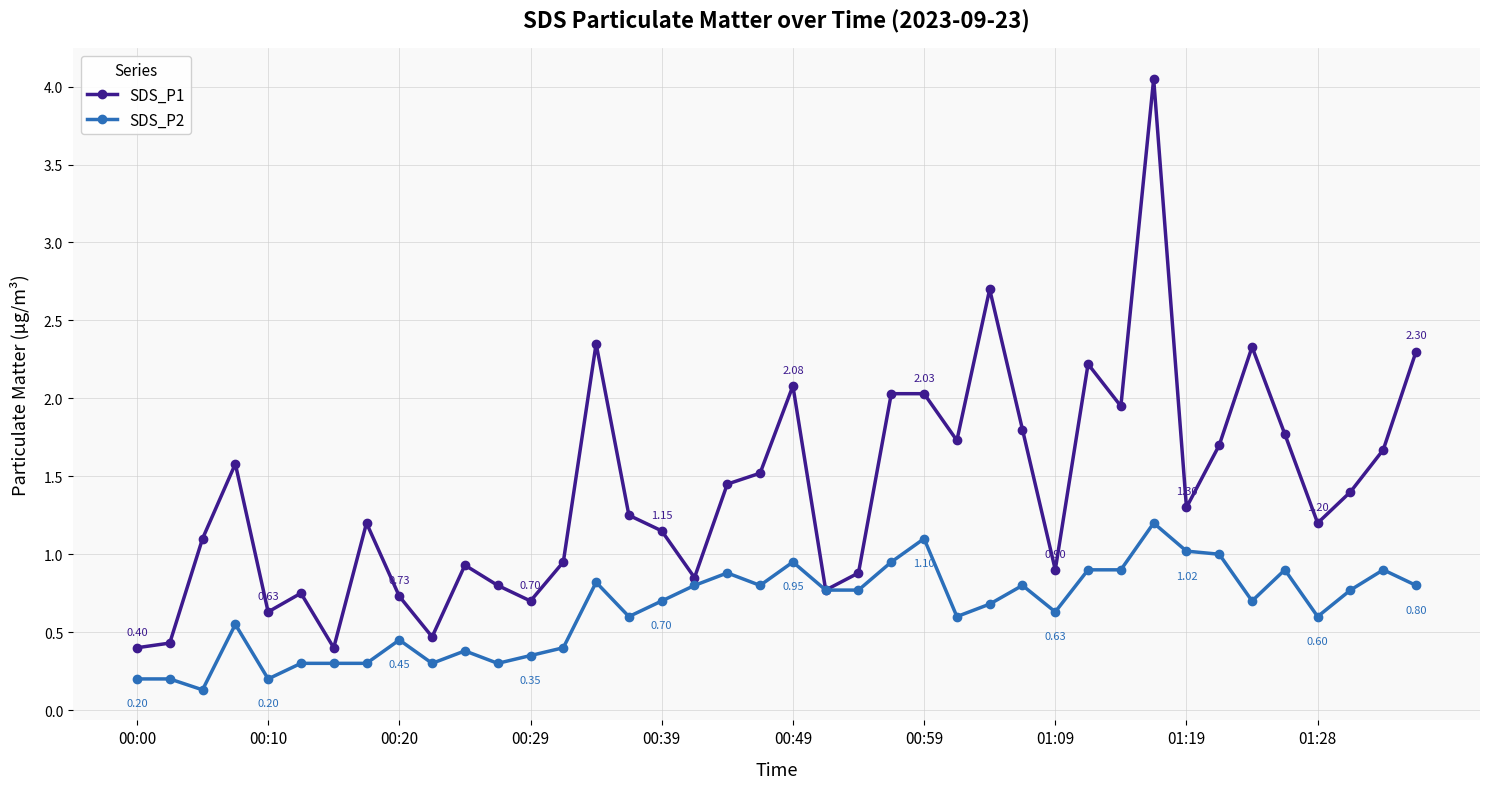

What is the smallest value displayed?

0.1